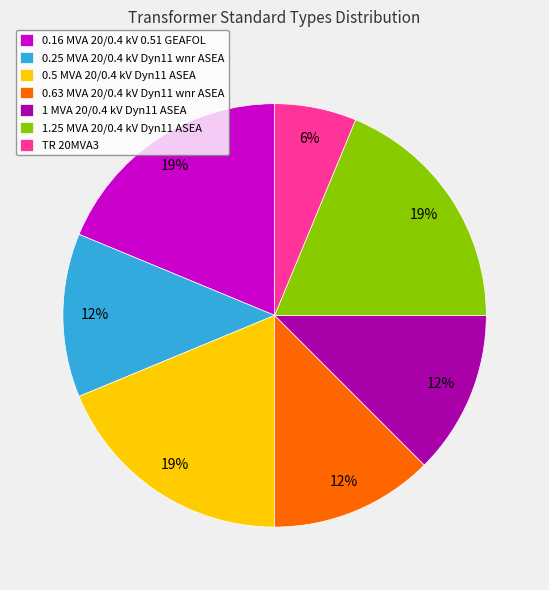

Count the number of slices in the pie.

7